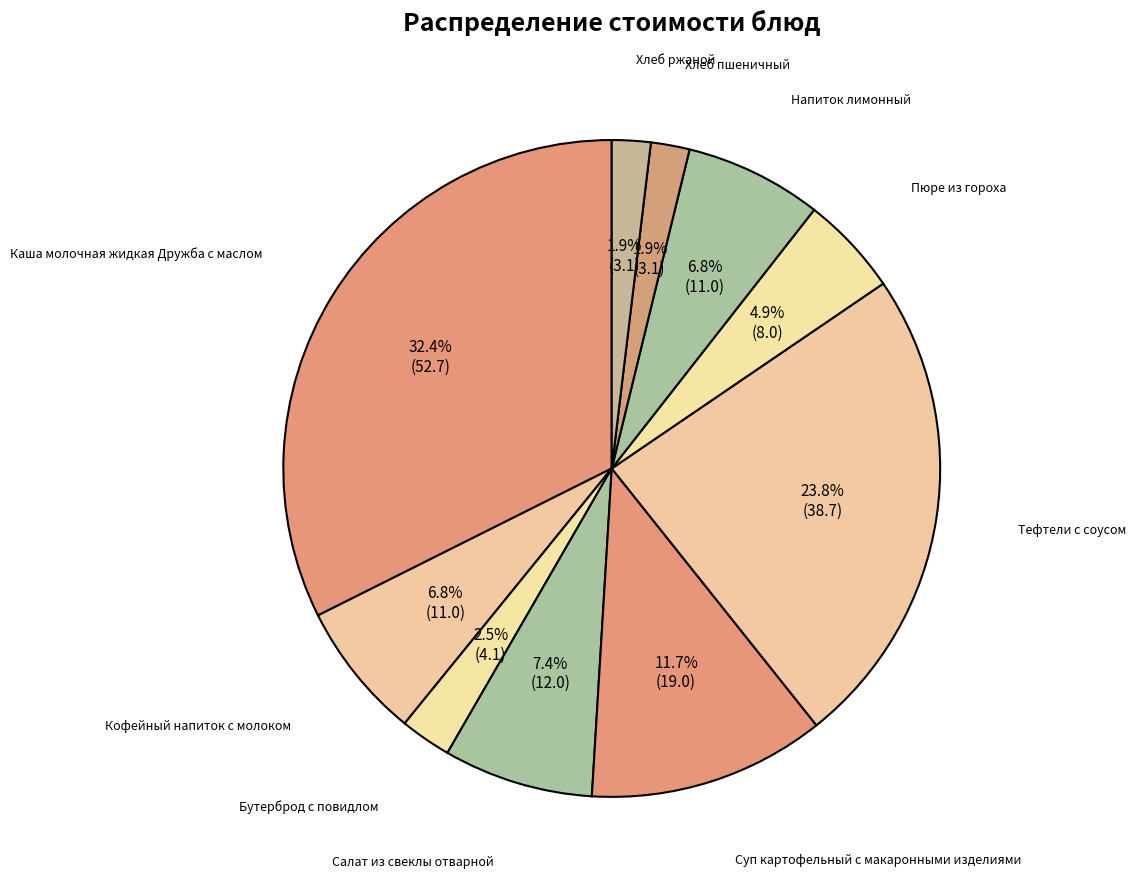

Rank the categories by value from lowest to highest.

Хлеб пшеничный, Хлеб ржаной, Бутерброд с повидлом, Пюре из гороха, Кофейный напиток с молоком, Напиток лимонный, Салат из свеклы отварной, Суп картофельный с макаронными изделиями, Тефтели с соусом, Каша молочная жидкая Дружба с маслом